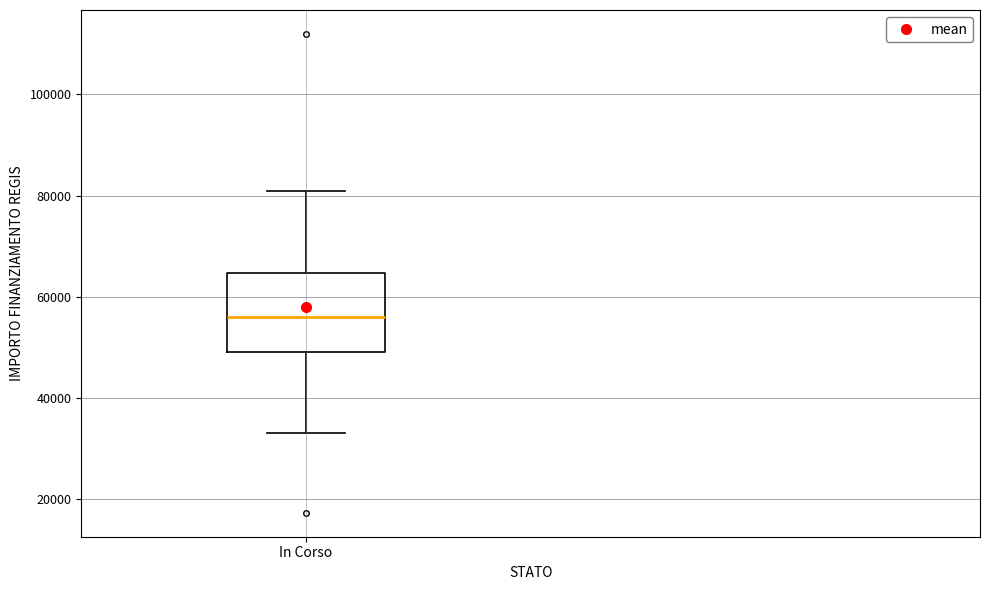

Transcribe this box plot: give where the median line is, the range the box spans, and where the two whiskers end, as read against the y-axis. The values are not printed on the chart, so give them approximately, as read against the axis.

median 56000, box 50000 to 64000, whiskers 32000 to 80000